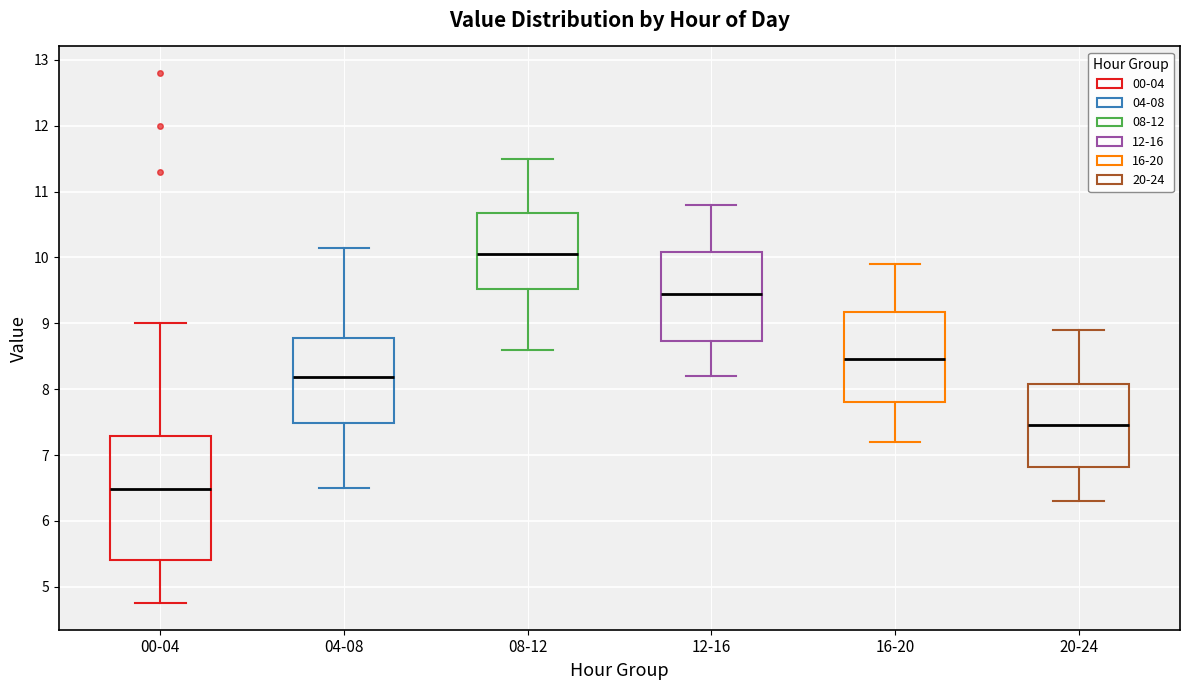

Reading left to right, transcribe this box plot: for each box, give where its median line is, the range the box spans, and where its two whiskers end, as read against the y-axis. The values are not printed on the chart, so give them approximately, as read against the axis.

00-04: median 6.5, box 5.4 to 7.3, whiskers 4.8 to 9.0
04-08: median 8.2, box 7.5 to 8.8, whiskers 6.5 to 10.2
08-12: median 10.1, box 9.5 to 10.7, whiskers 8.6 to 11.5
12-16: median 9.5, box 8.7 to 10.1, whiskers 8.2 to 10.8
16-20: median 8.5, box 7.8 to 9.2, whiskers 7.2 to 9.9
20-24: median 7.5, box 6.8 to 8.1, whiskers 6.3 to 8.9